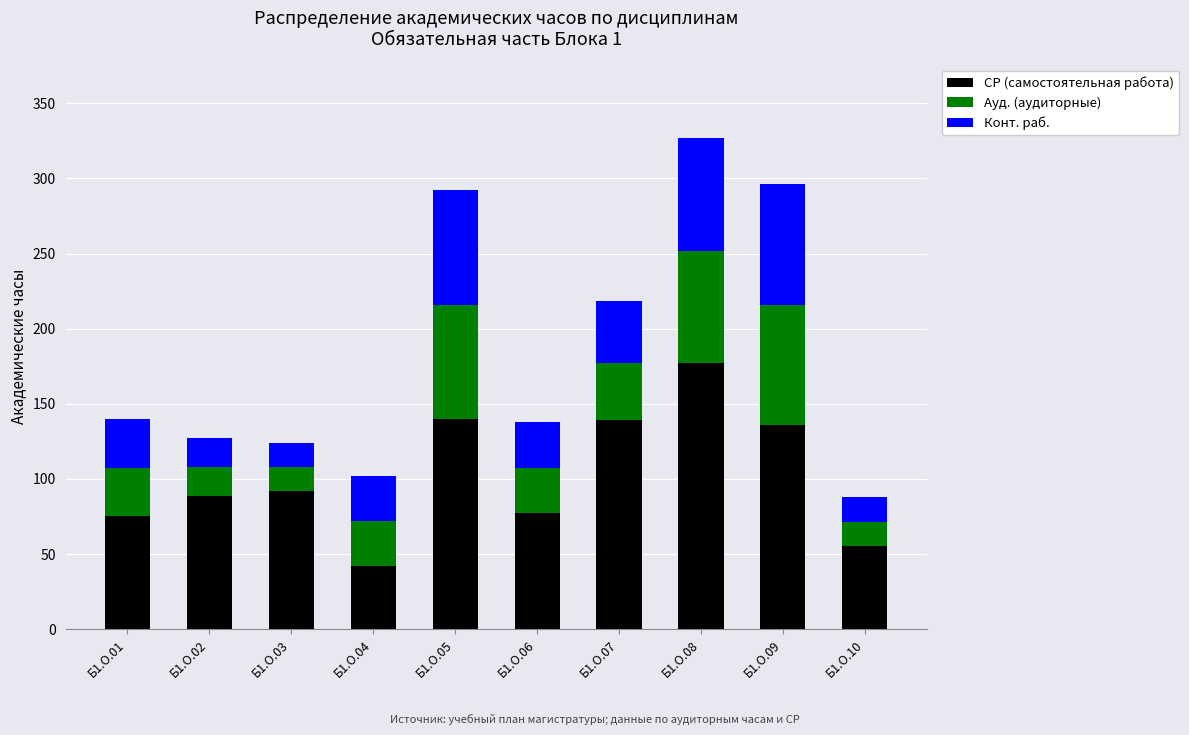

What is the difference between the СР (самостоятельная работа) values at Б1.О.05 and Б1.О.03?

48.0